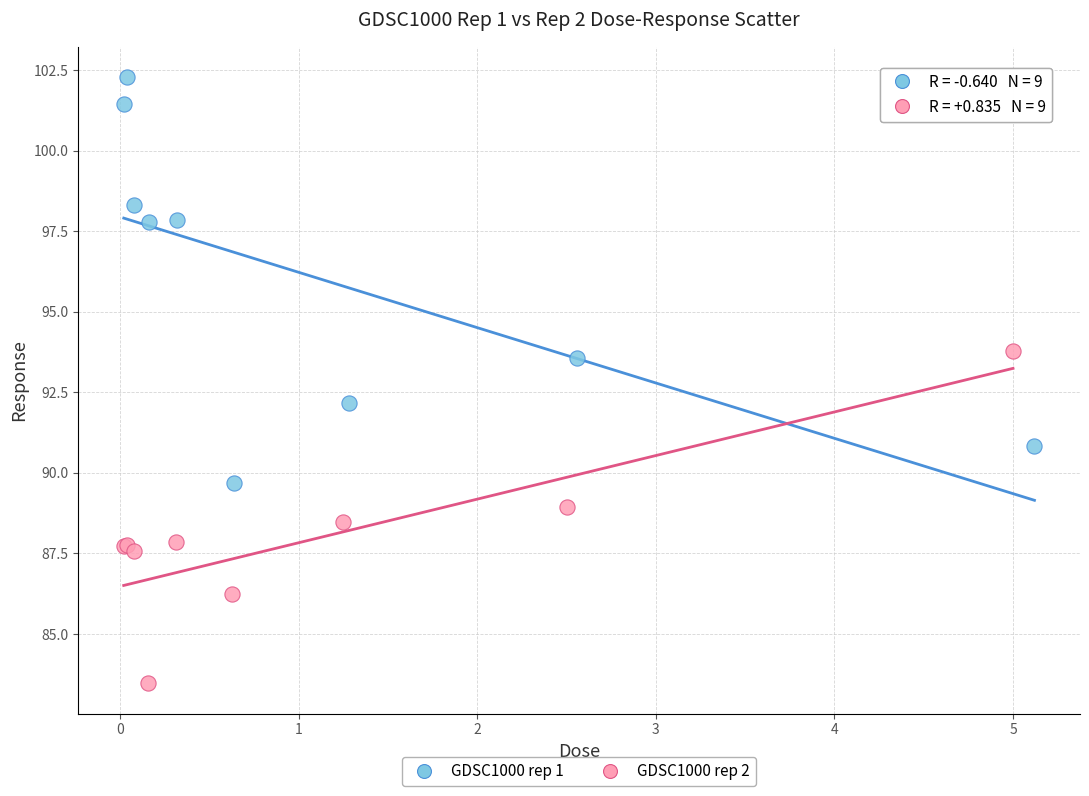

Which series contains the highest Y value?

GDSC1000 rep 1